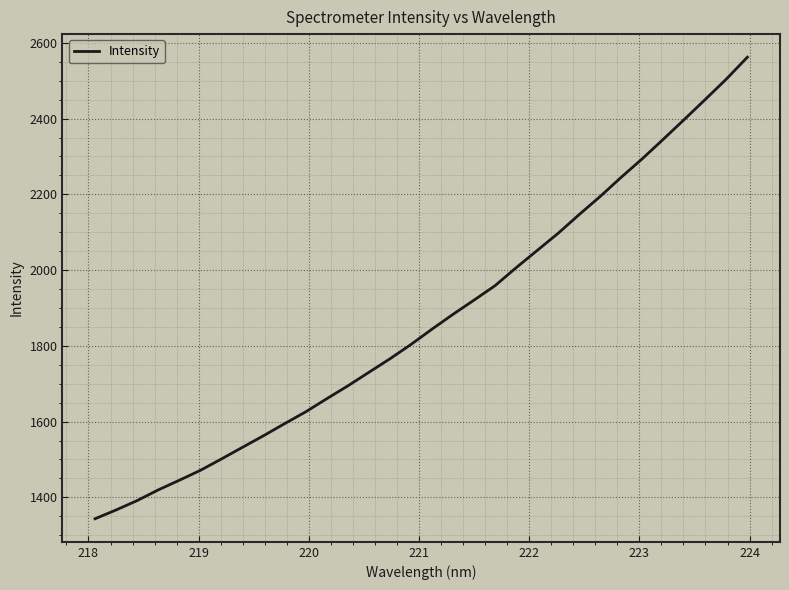

What is the difference between the maximum and minimum values?

1218.7